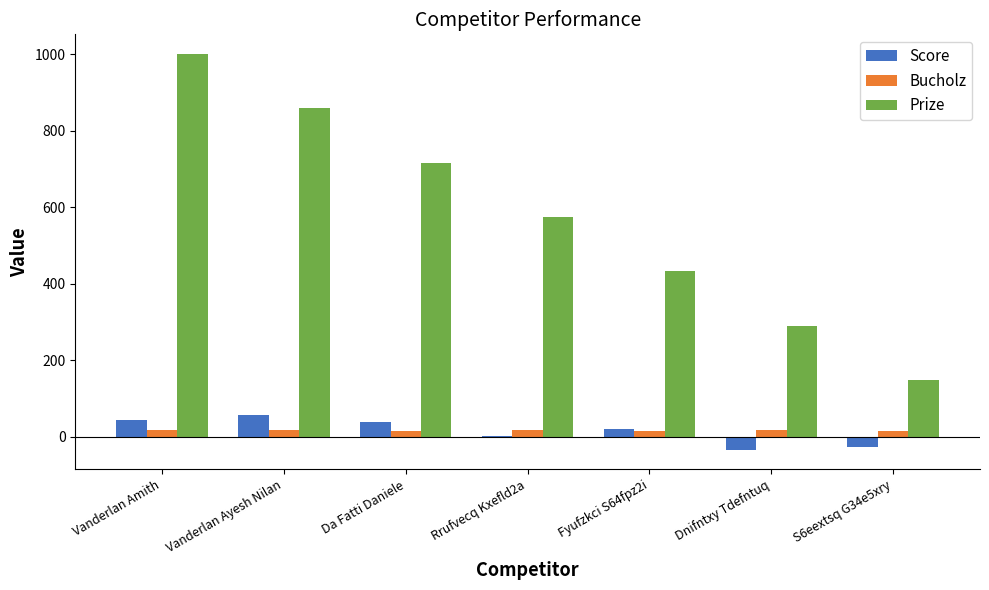

The Bucholz series shows 18 at Rrufvecq Kxefld2a. True or false?

True